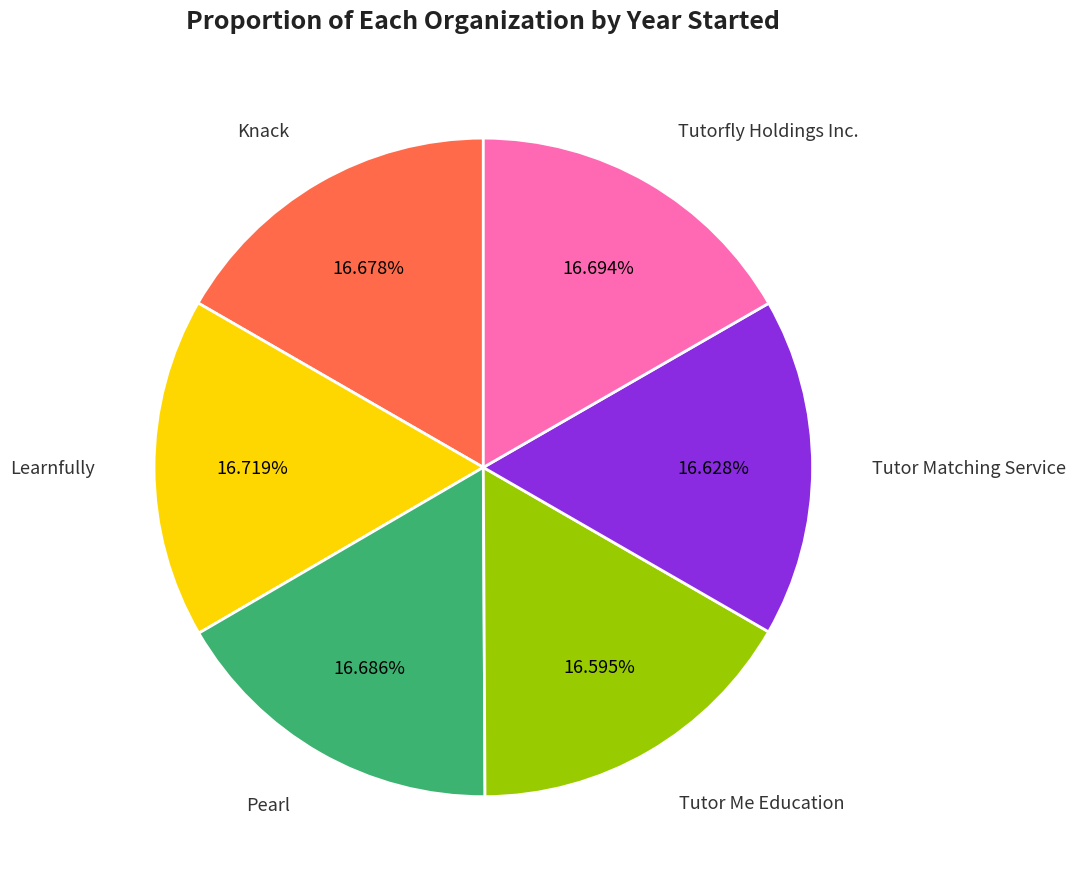

What portion of the pie excludes Pearl?

83.3%